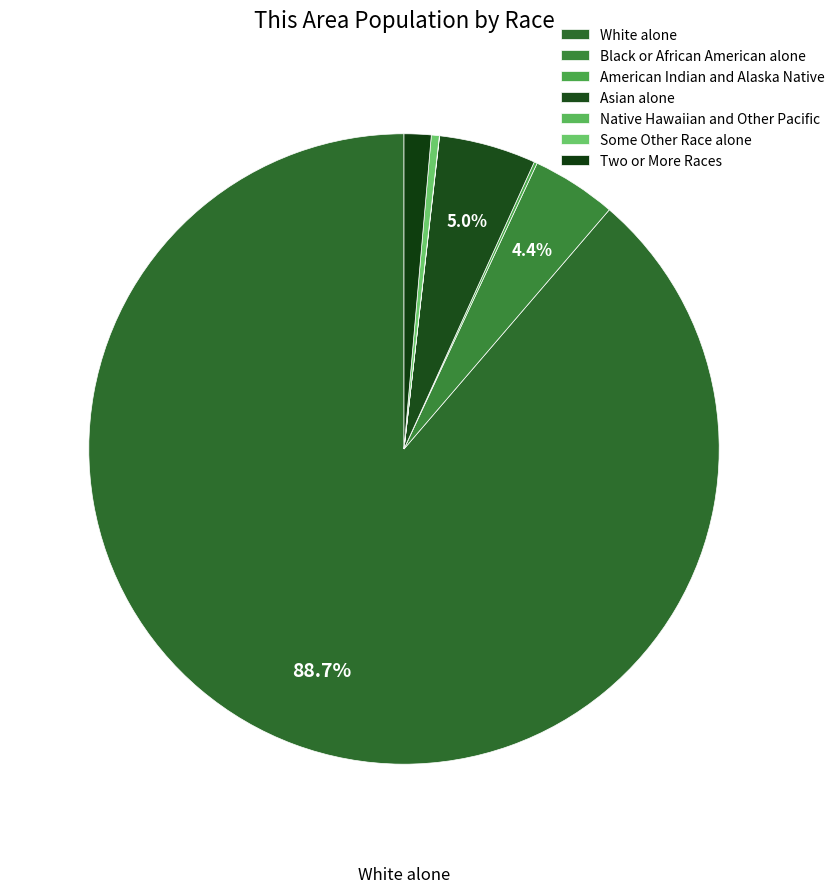

What is the total percentage of Some Other Race alone and Asian alone?

5.4%